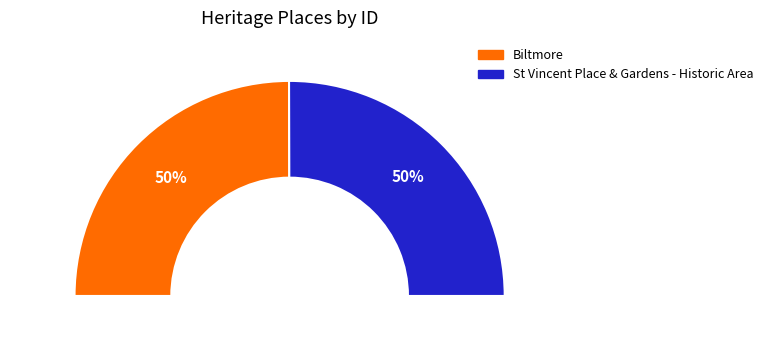

Which category has the biggest portion of the pie?

St Vincent Place & Gardens - Historic Area